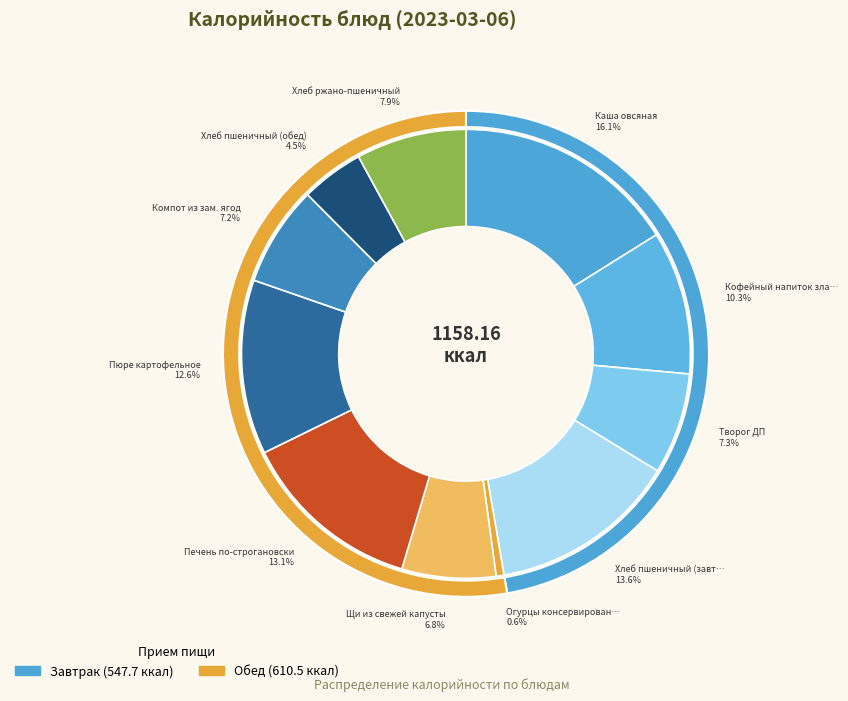

To the nearest percent, what portion does Компот из зам. ягод represent?

7%